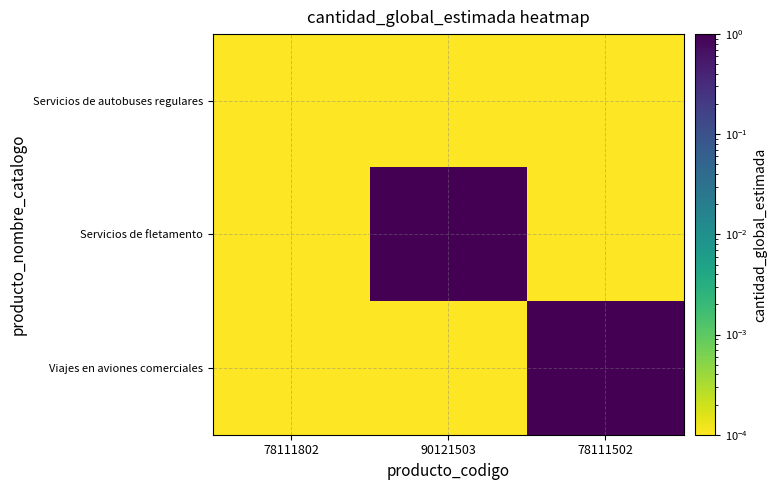

What is the total value across all series at 78111502?

1.0